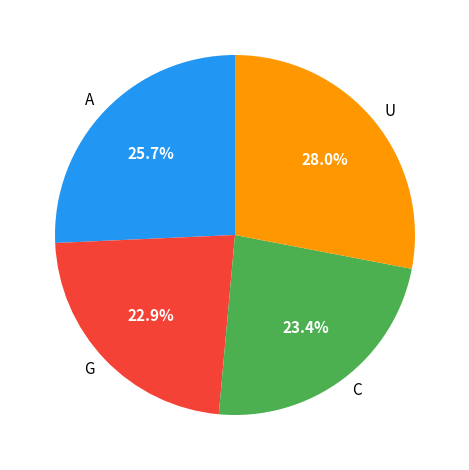

What portion of the pie excludes C?

76.6%